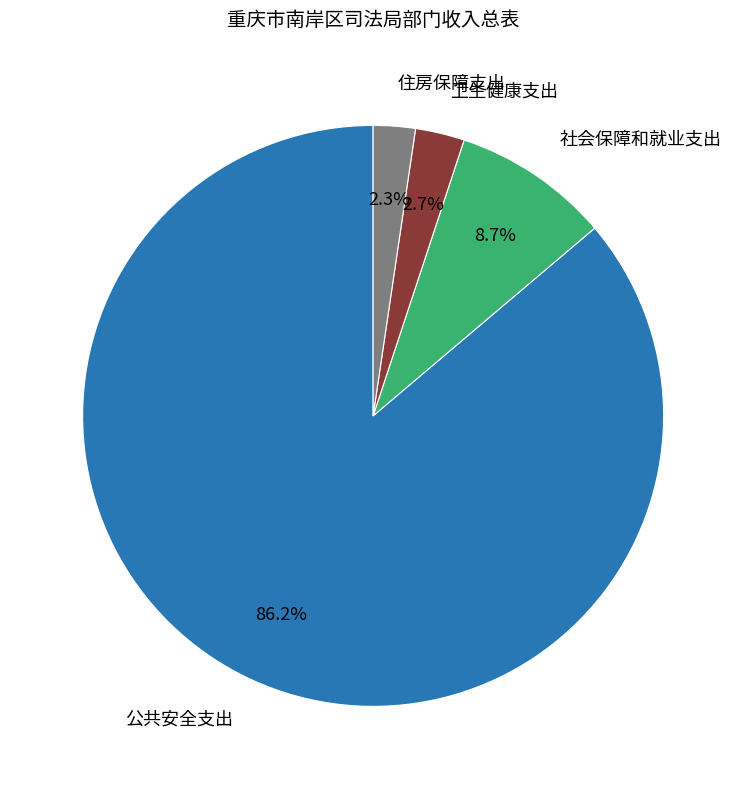

Is there a majority slice in this chart?

Yes